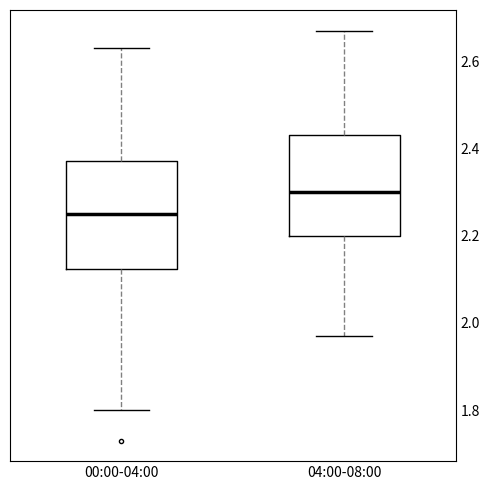

Which box has the highest median line?

04:00-08:00